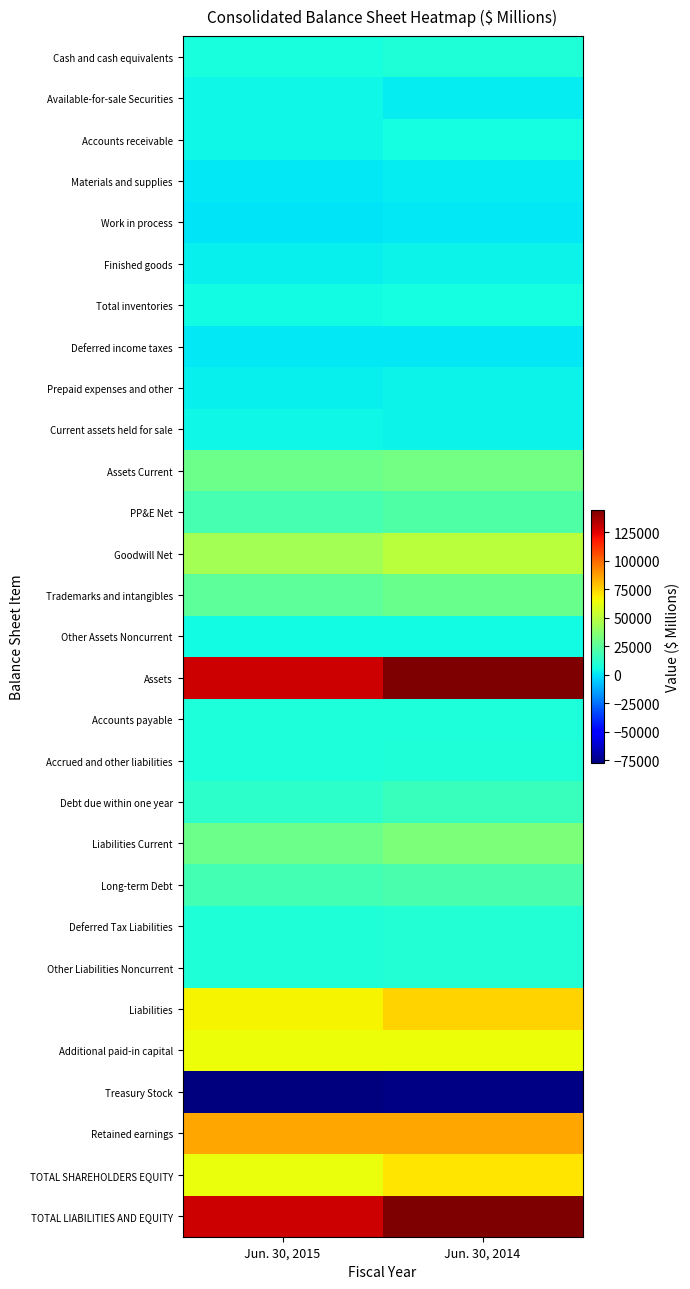

What is the smallest value displayed?

-77226